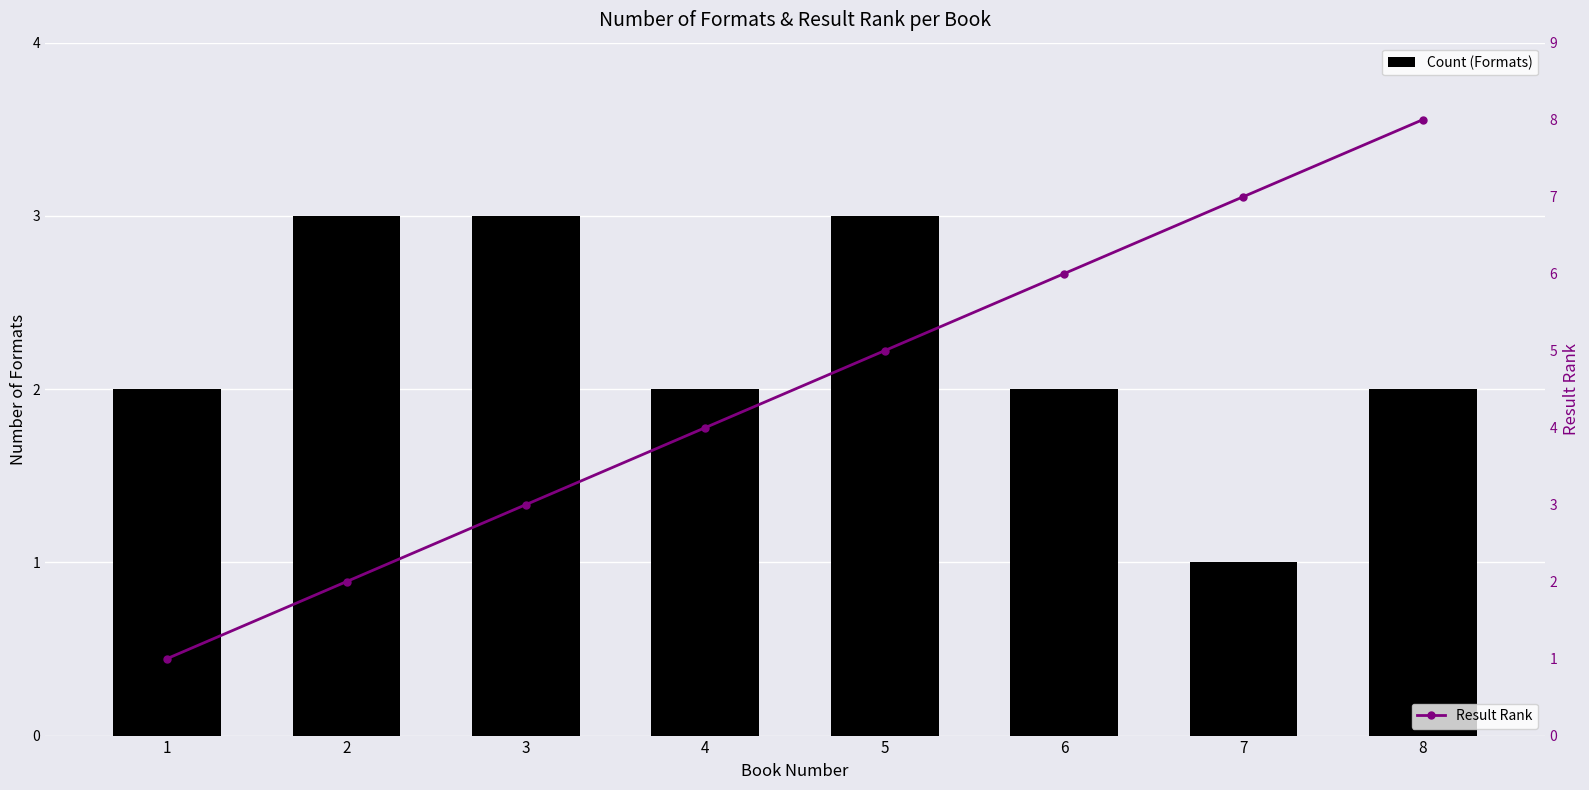

At how many categories does at least one series exceed 6?

2